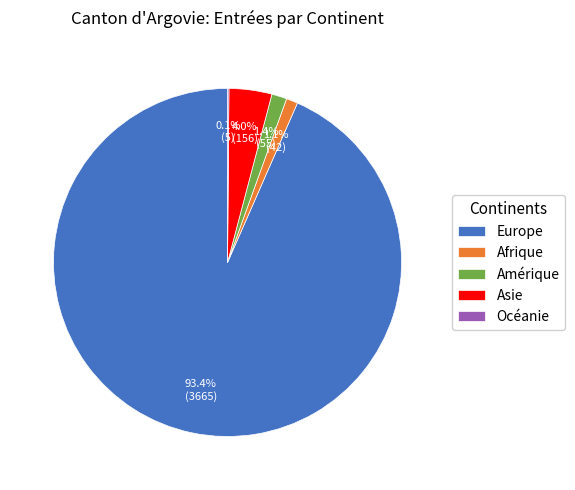

Does any single category account for the majority?

Yes